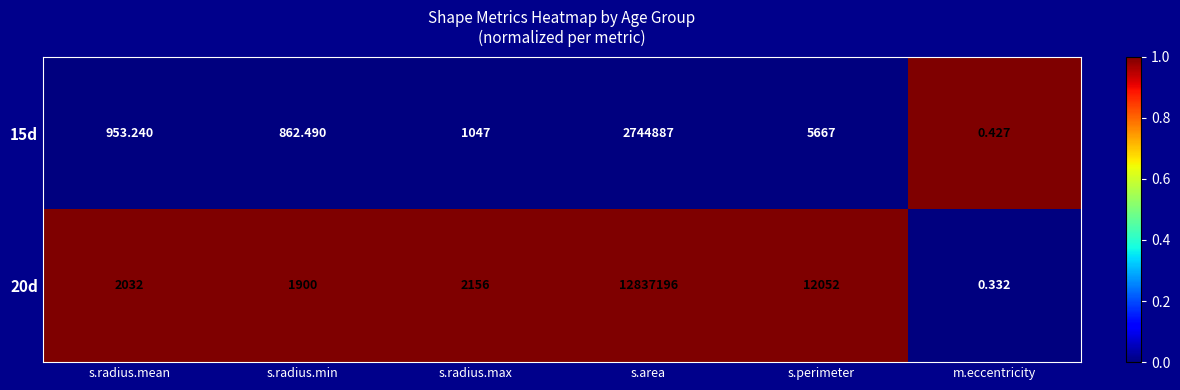

At which category is the sum across all series the highest?

s.area